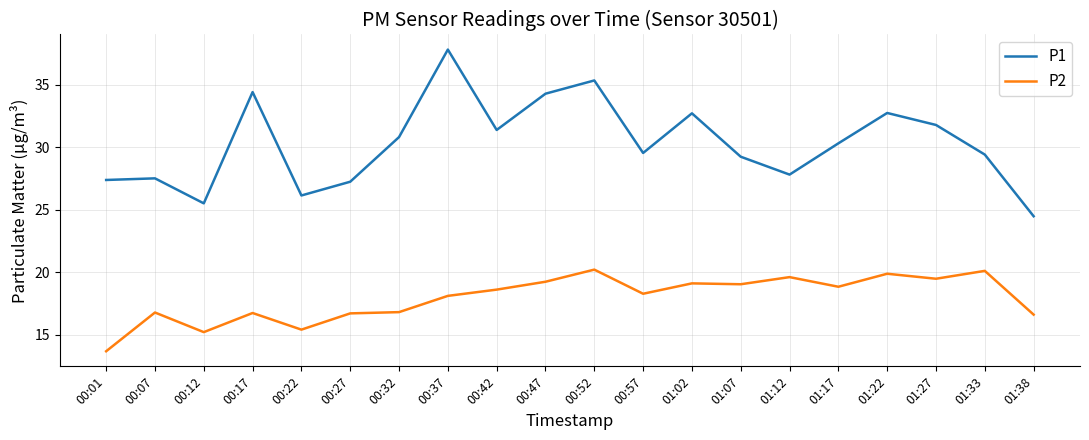

True or false: P2 and P1 cross at least once.

False